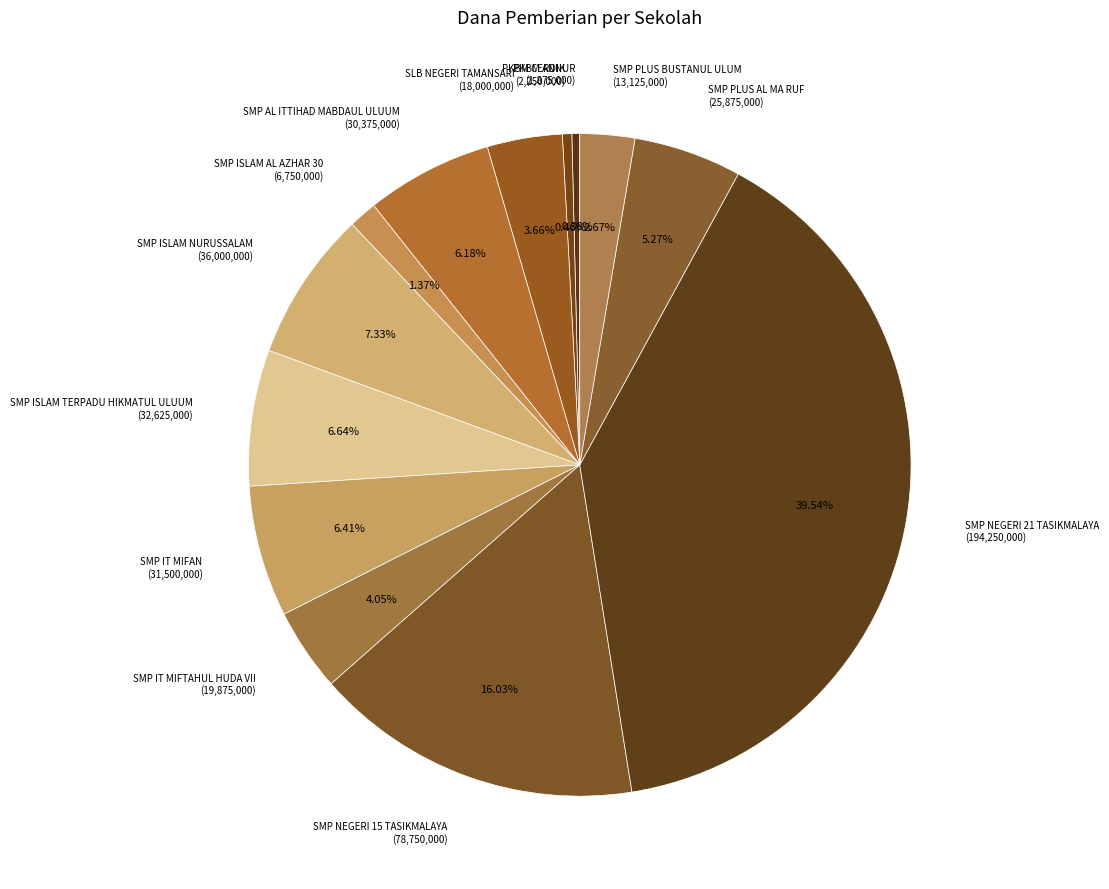

How many slices are in this pie chart?

13